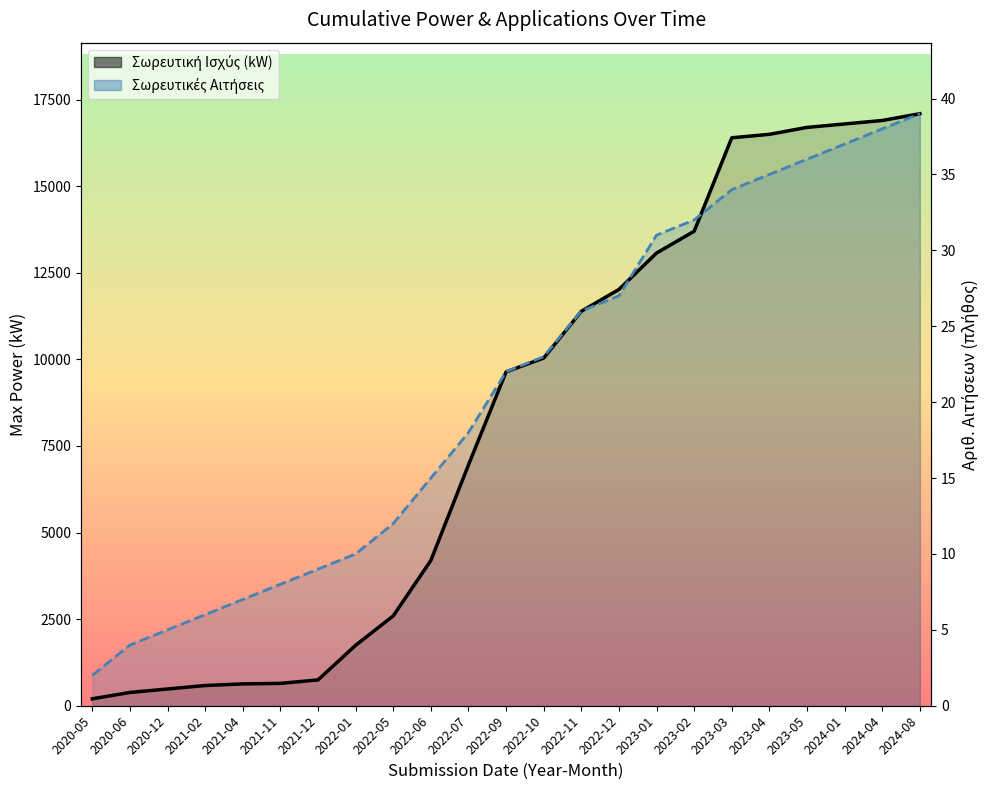

Where does the Αριθ. Αιτήσεων (scaled) series first go above 9641?

2022-09